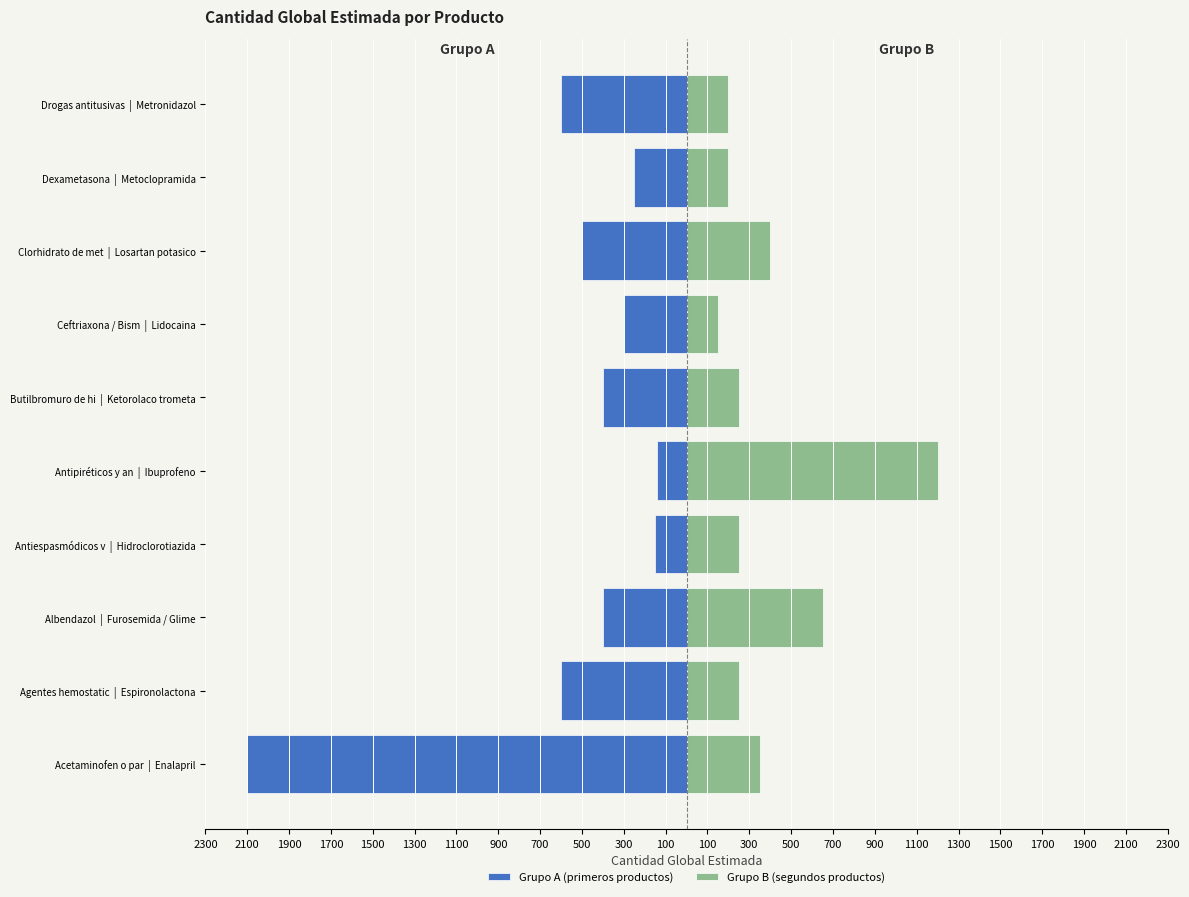

The value of Grupo A (primeros productos) at 1700 is -150. True or false?

True